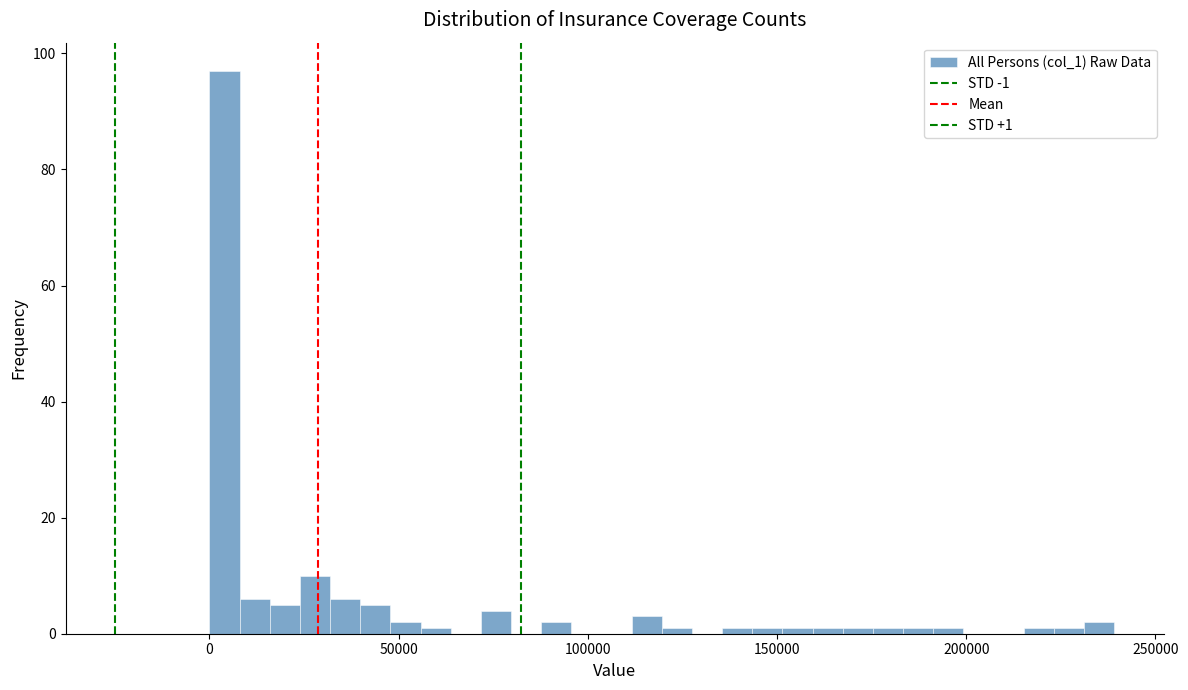

Read against the x-axis, roughly where is the centre of the tallest bar?

5000